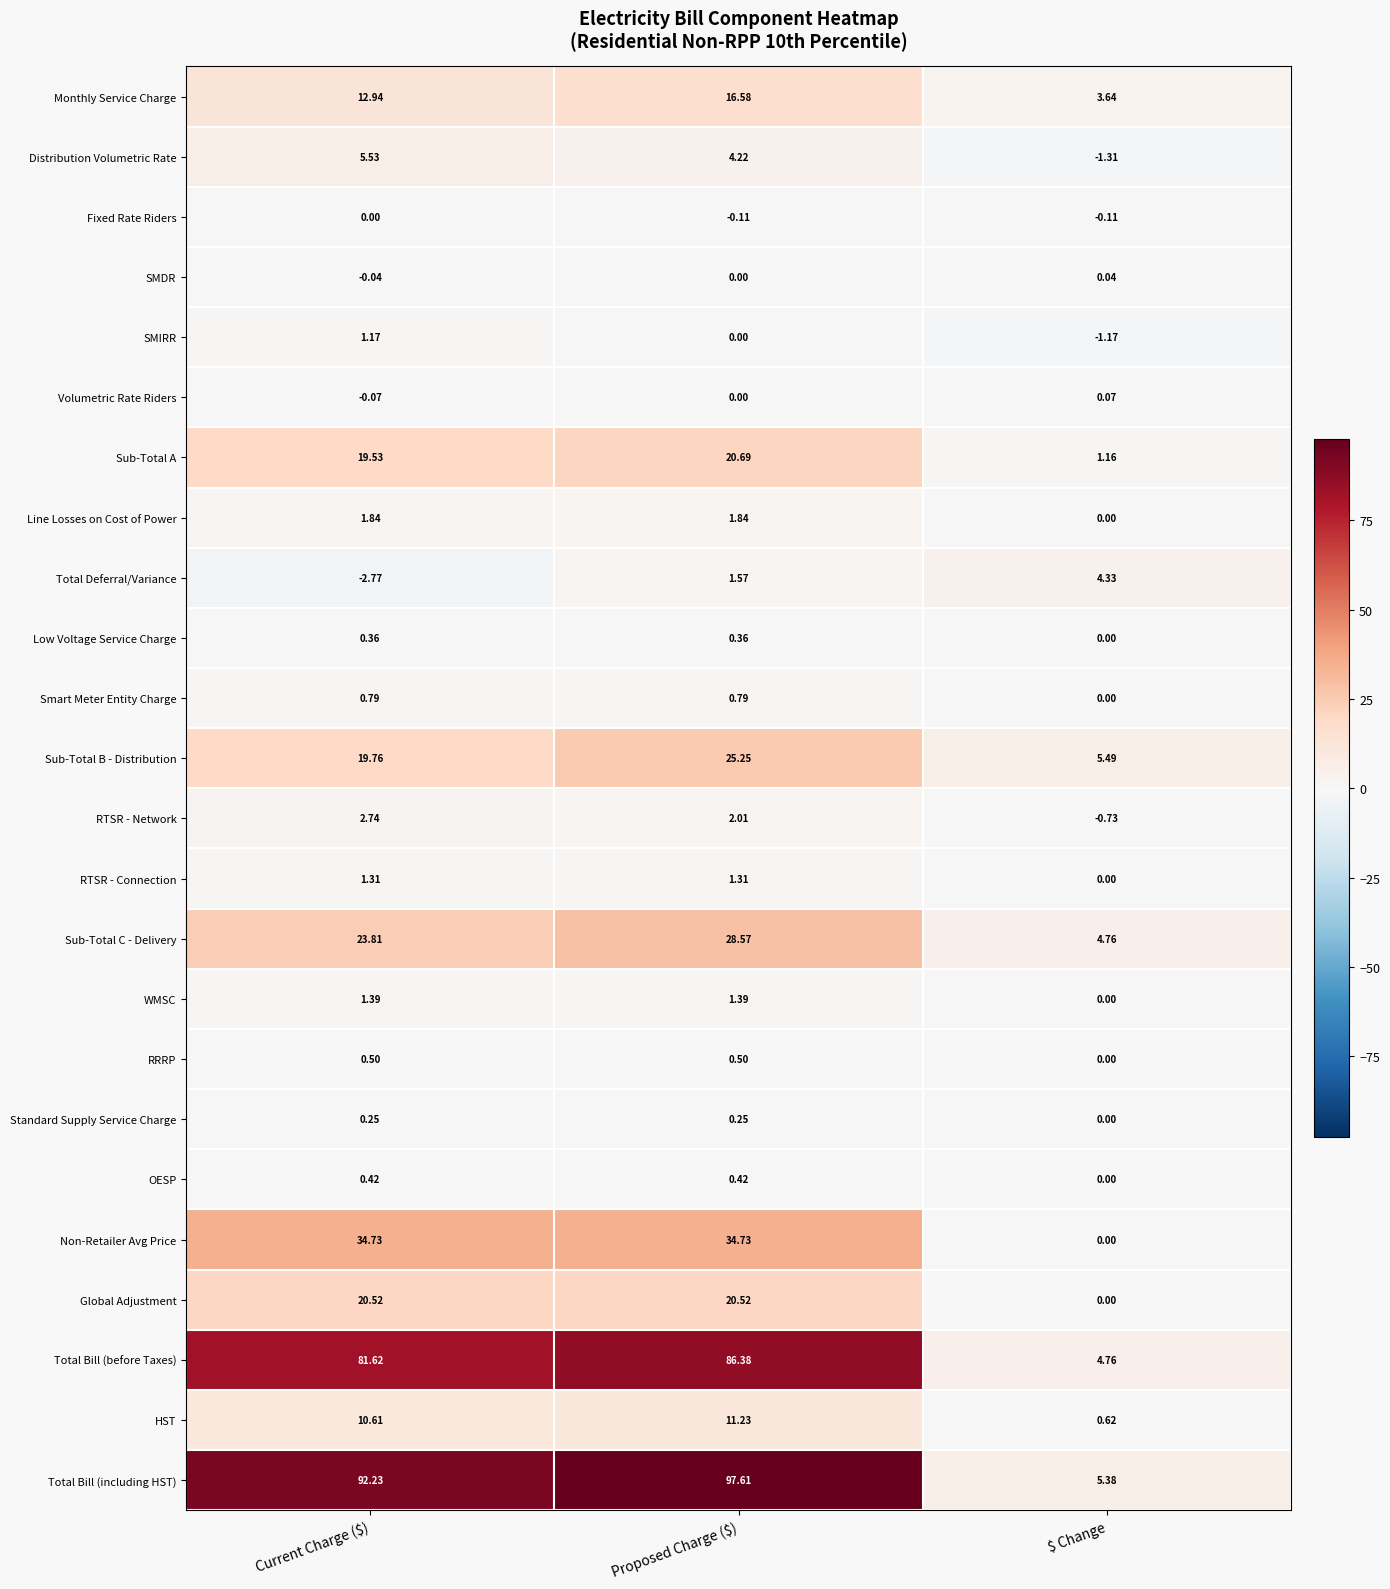

How many series are shown in this chart?

24